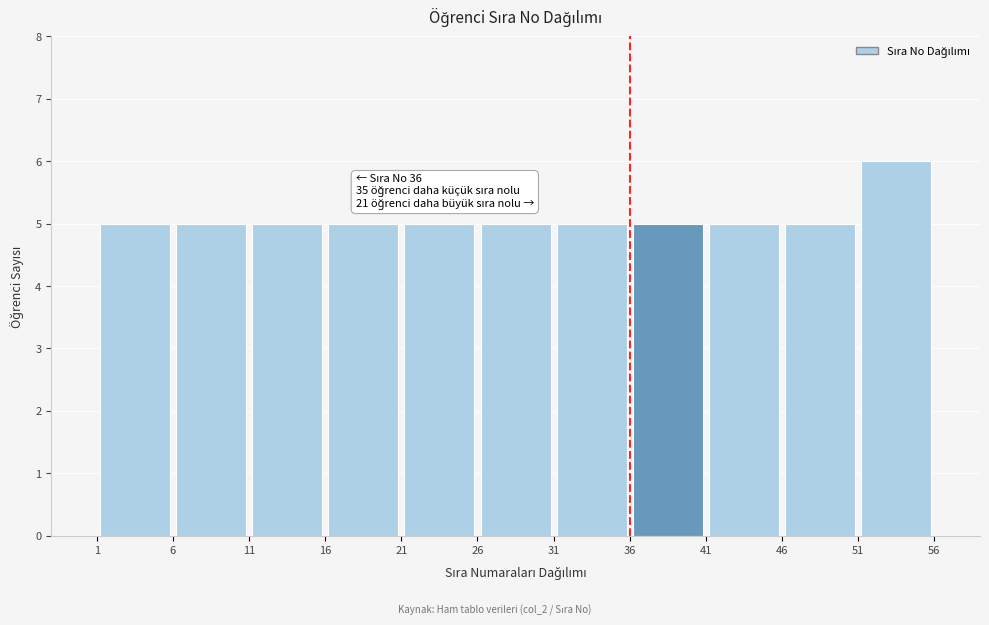

Which range on the x-axis has the tallest bar?

51 to 56